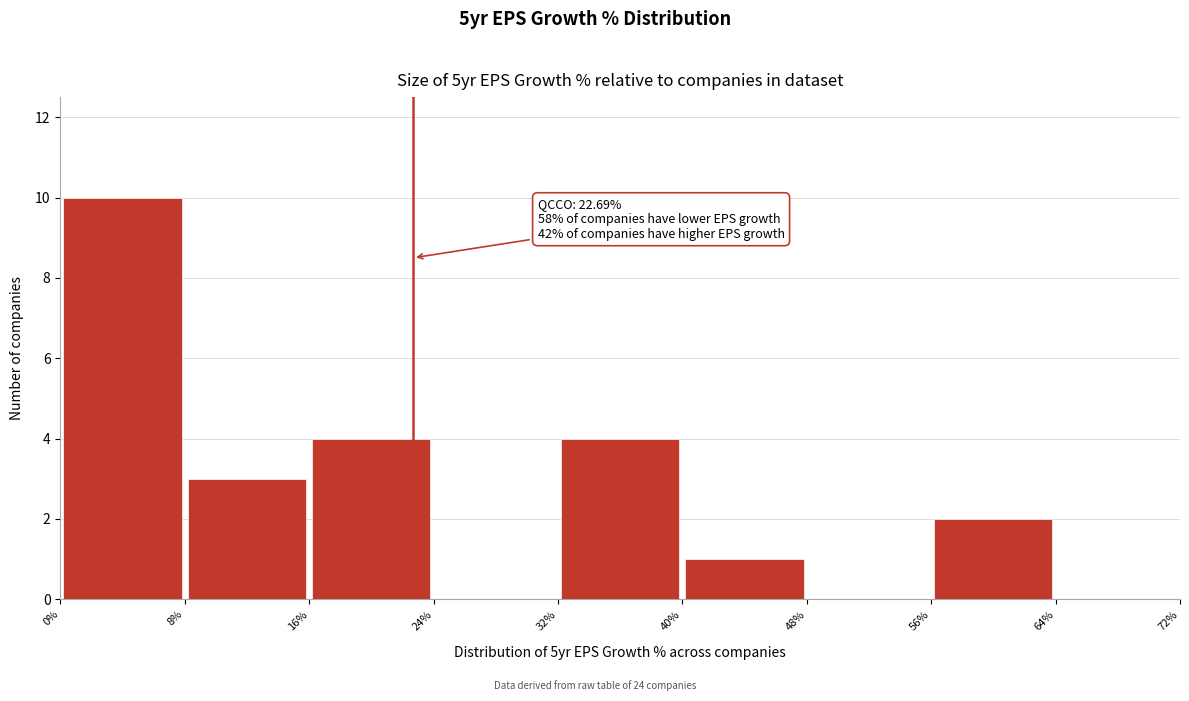

Which range on the x-axis has the tallest bar?

0% to 8%